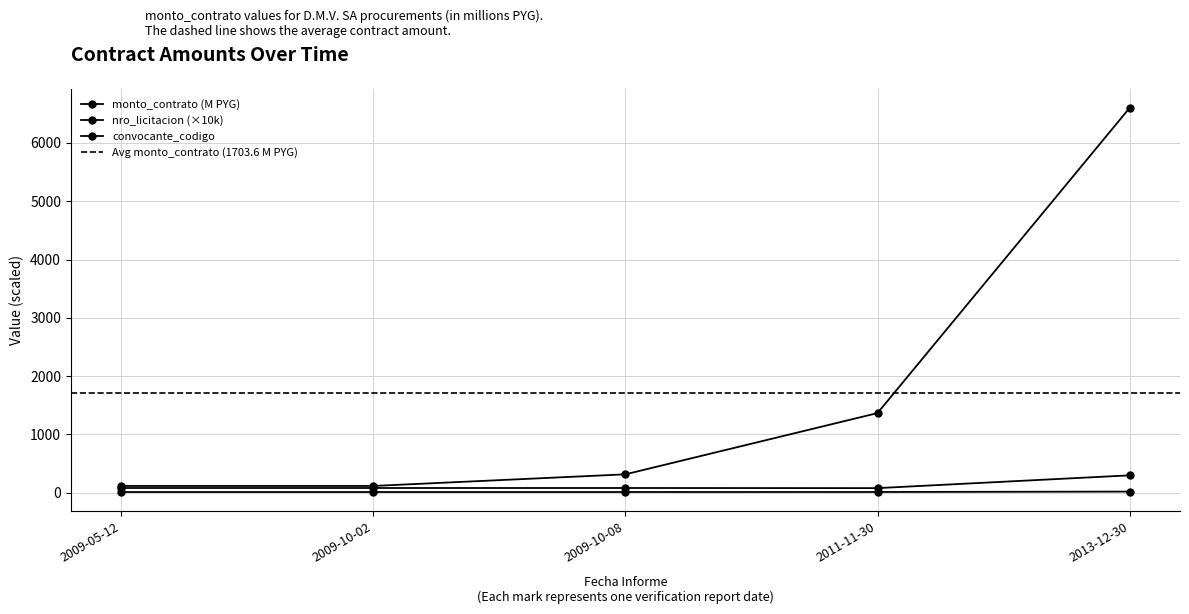

Is it true that the value at 2009-10-02 is 117.2?

True